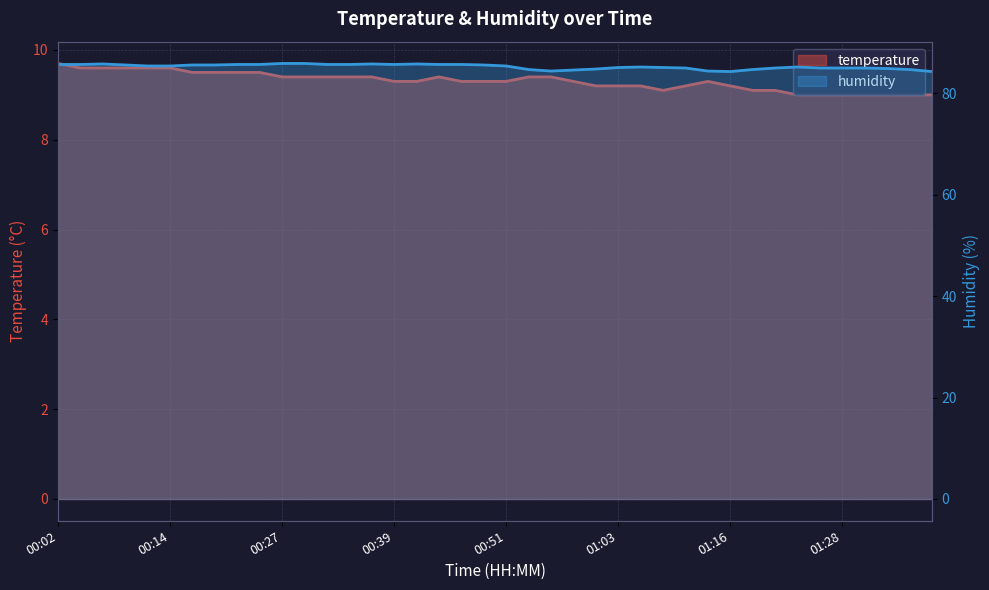

List the series in order of their peak value, highest first.

humidity, temperature